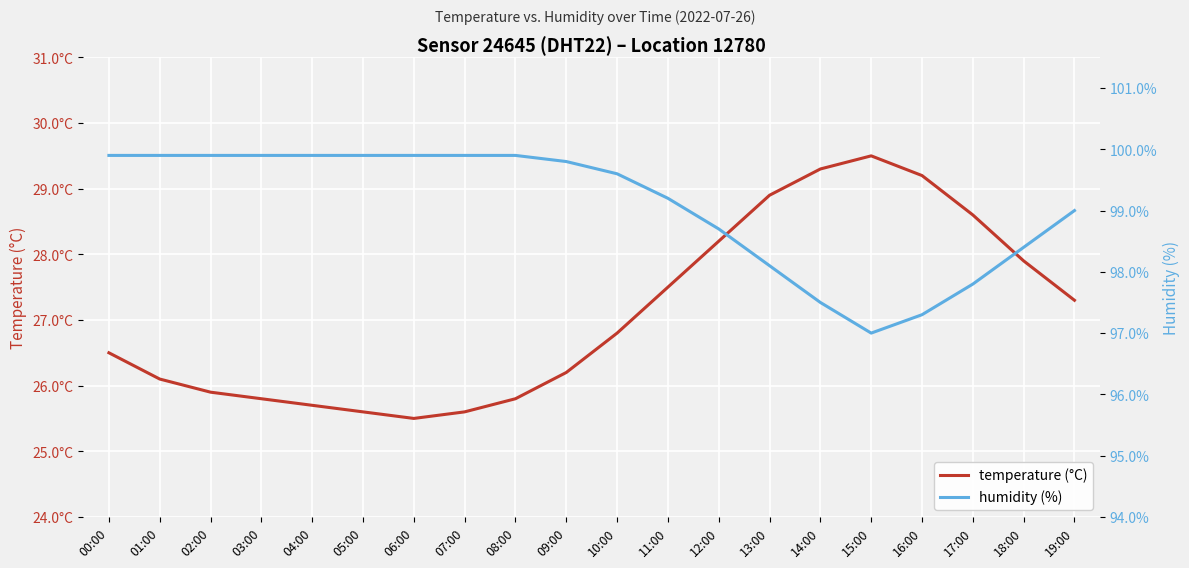

Is it true that humidity (%) equals 99.8 at 09:00?

True